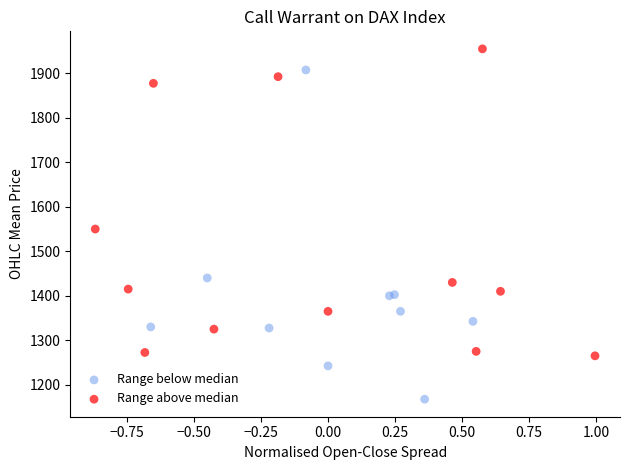

What are all the series names shown in the legend?

Range below median, Range above median